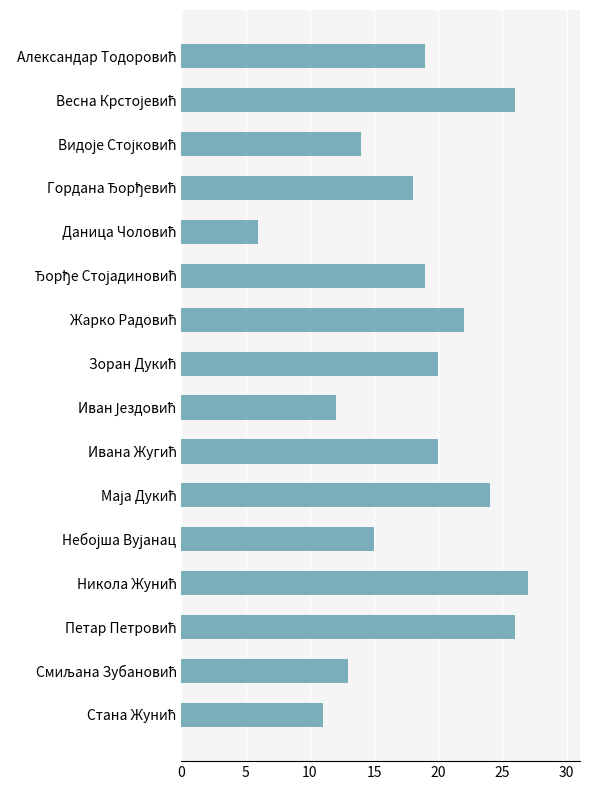

Count the number of categories in the chart.

16